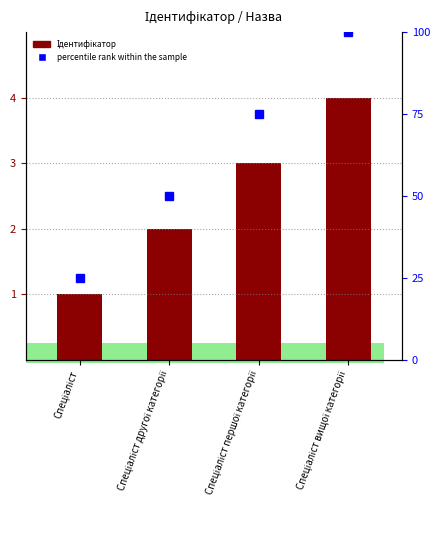

List the labels in order of percentile rank within the sample value, largest first.

Спеціаліст вищої категорії, Спеціаліст першої категорії, Спеціаліст другої категорії, Спеціаліст